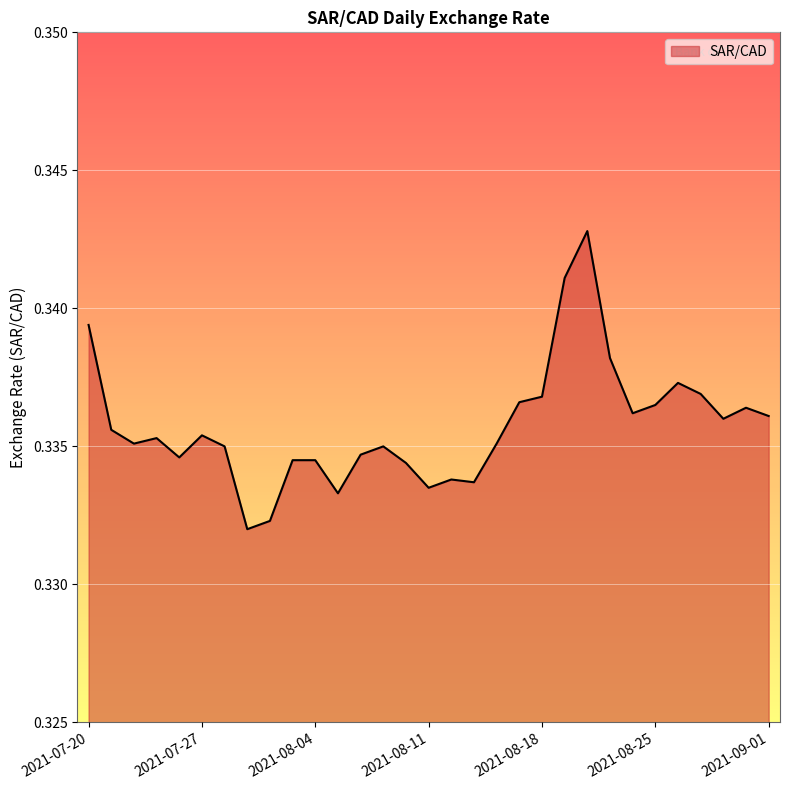

Rank the categories by value from highest to lowest.

2021-08-20, 2021-08-19, 2021-07-20, 2021-08-23, 2021-08-26, 2021-08-27, 2021-08-18, 2021-08-17, 2021-08-25, 2021-08-31, 2021-08-24, 2021-09-01, 2021-08-30, 2021-07-21, 2021-07-27, 2021-07-23, 2021-07-22, 2021-08-16, 2021-07-28, 2021-08-09, 2021-08-06, 2021-07-26, 2021-08-03, 2021-08-04, 2021-08-10, 2021-08-12, 2021-08-13, 2021-08-11, 2021-08-05, 2021-07-30, 2021-07-29